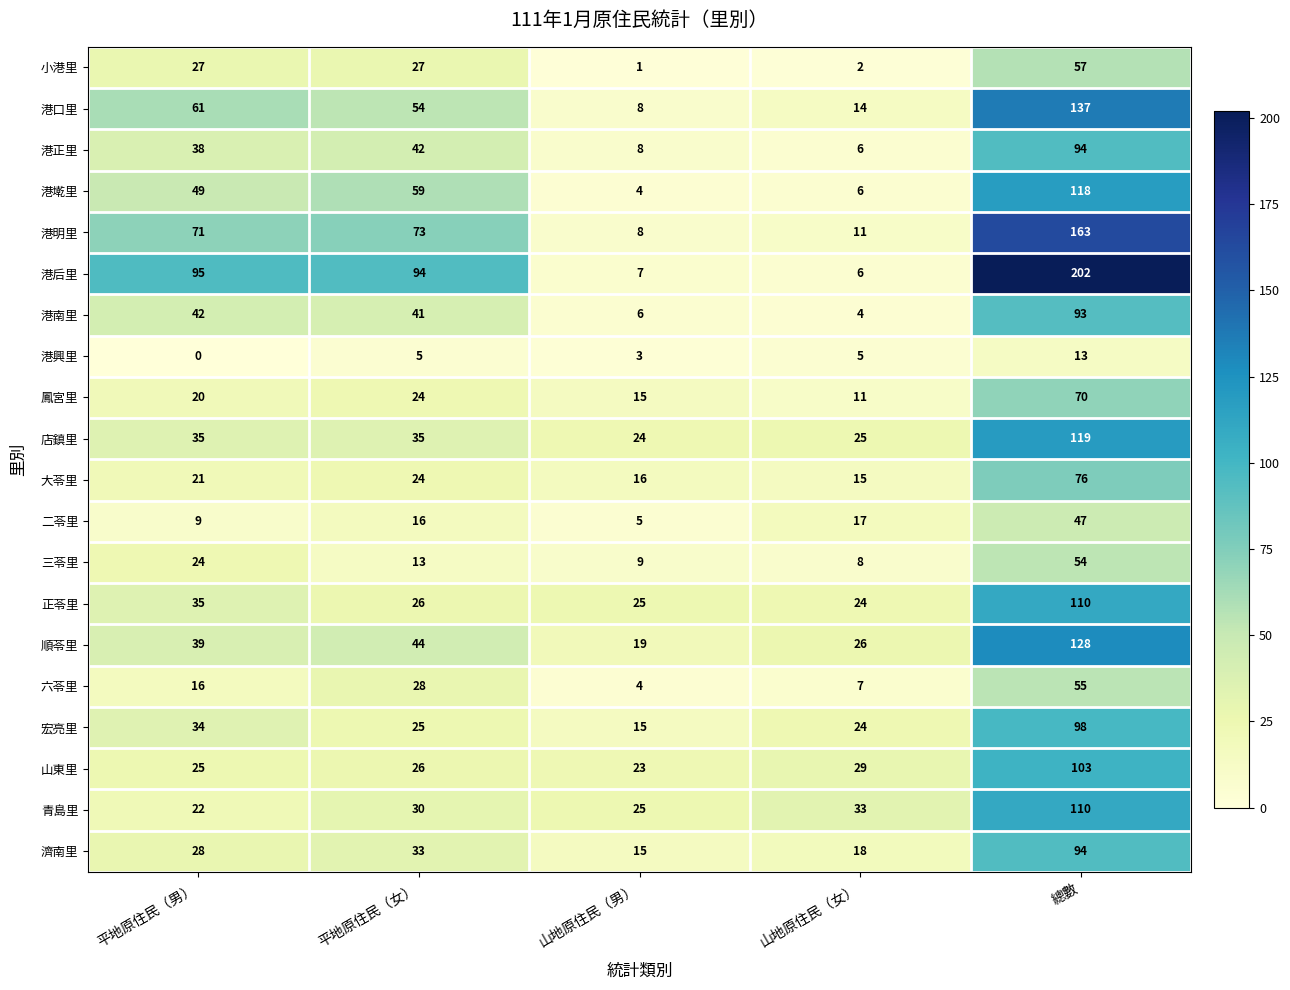

List the labels in order of 六苓里 value, smallest first.

山地原住民（男）, 山地原住民（女）, 平地原住民（男）, 平地原住民（女）, 總數